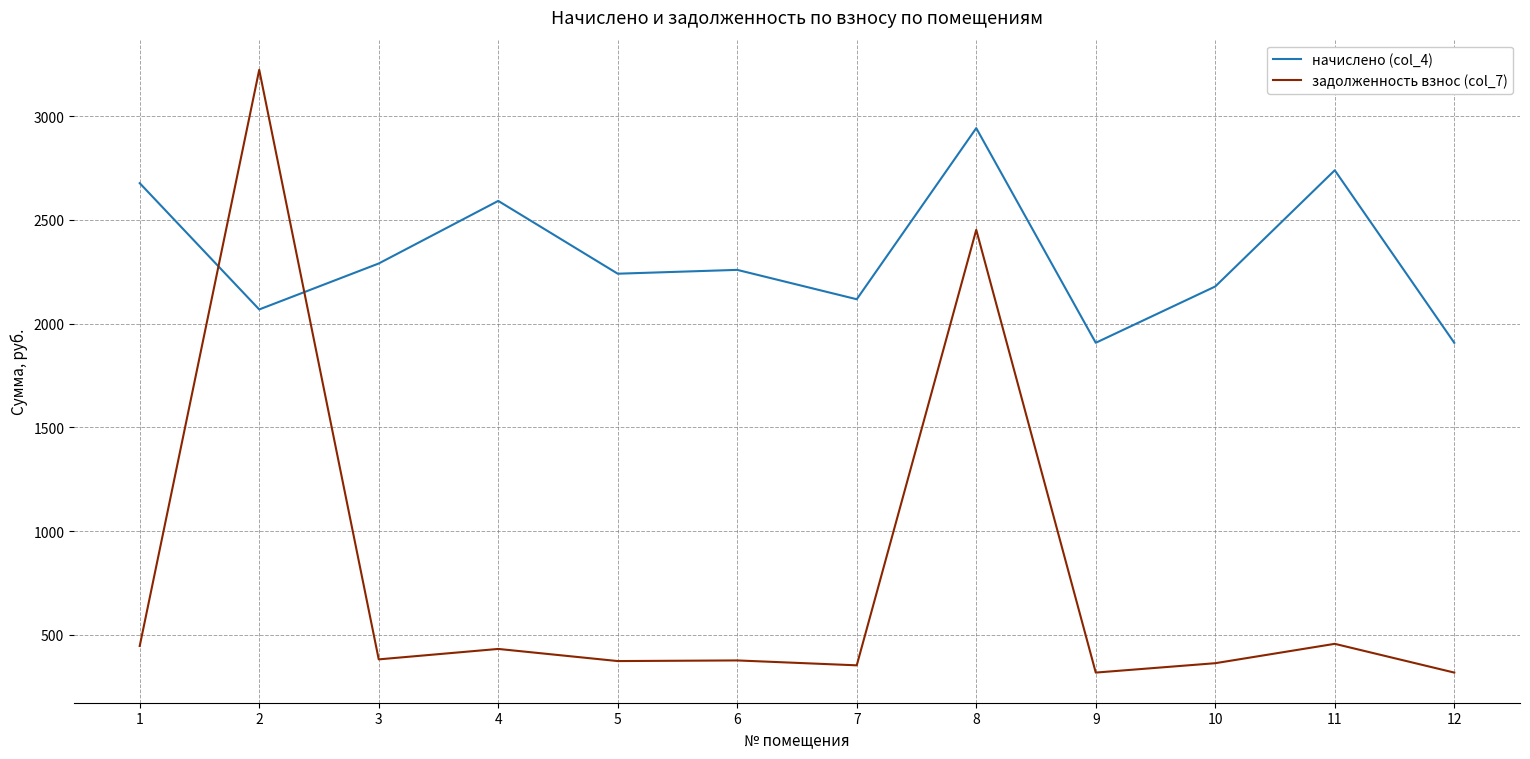

How many times do задолженность взнос (col_7) and начислено (col_4) cross each other?

2